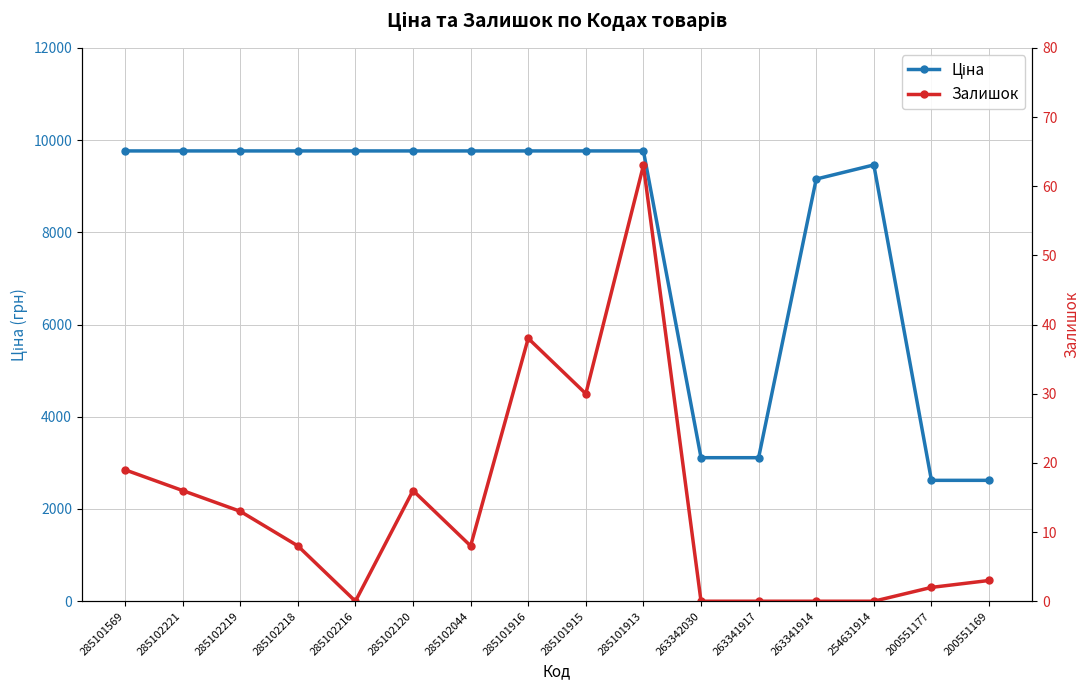

Count the number of data series in this chart.

2